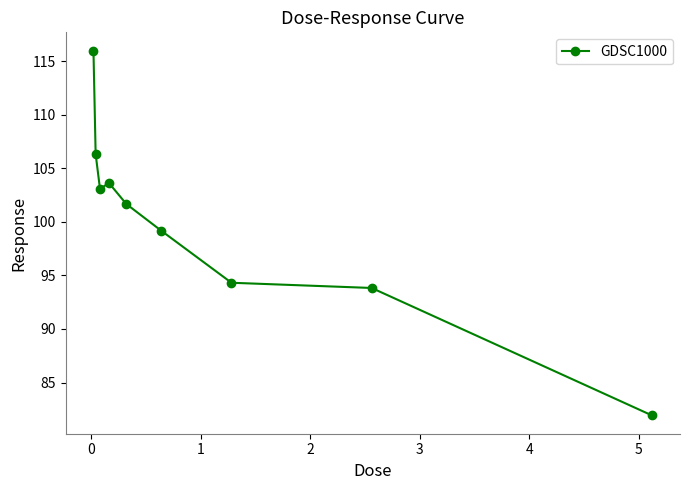

What is the value of the 8th point from the left?

93.8